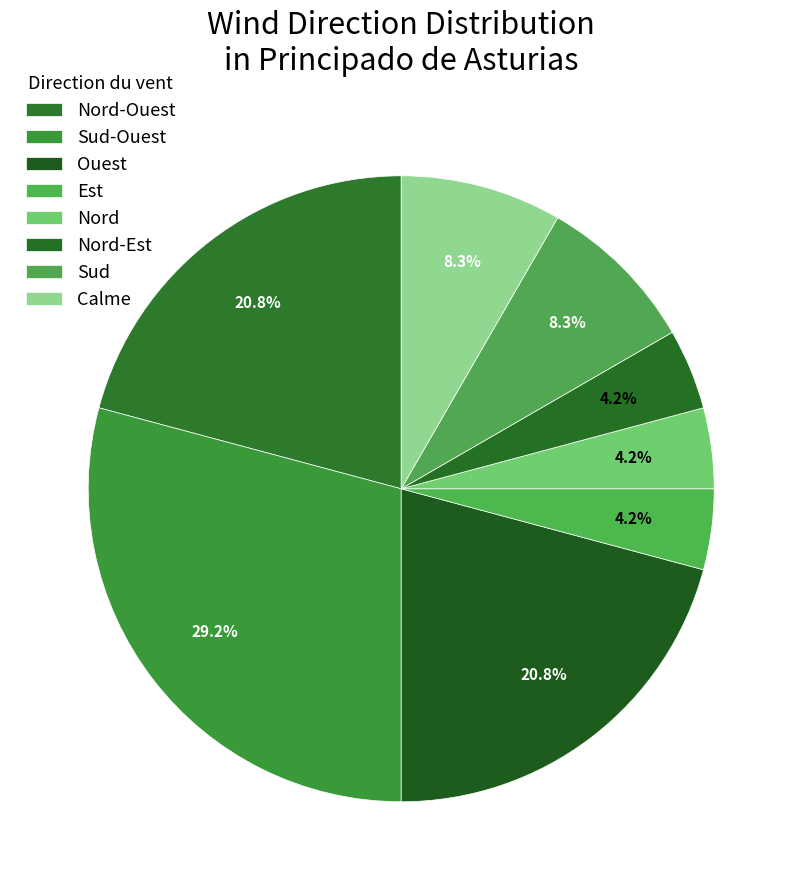

The Sud slice represents 8% of the pie. True or false?

True